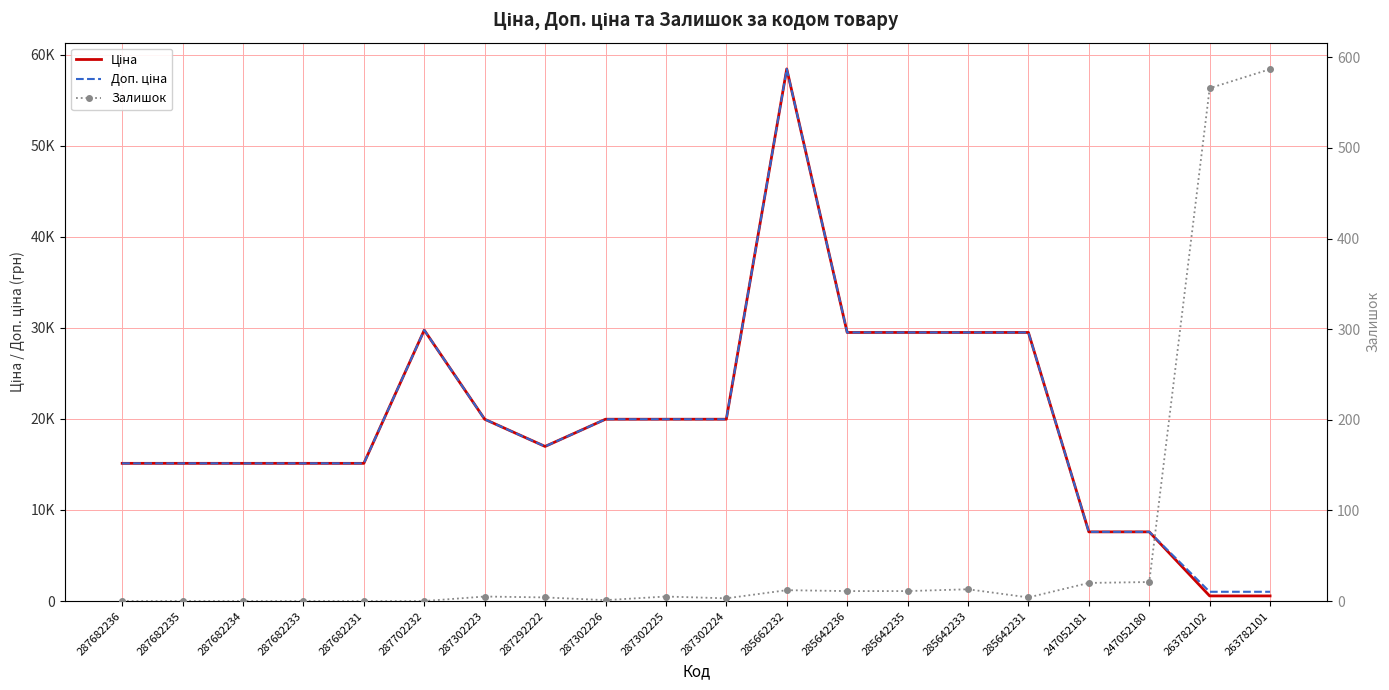

Which series has the widest spread of values?

Ціна